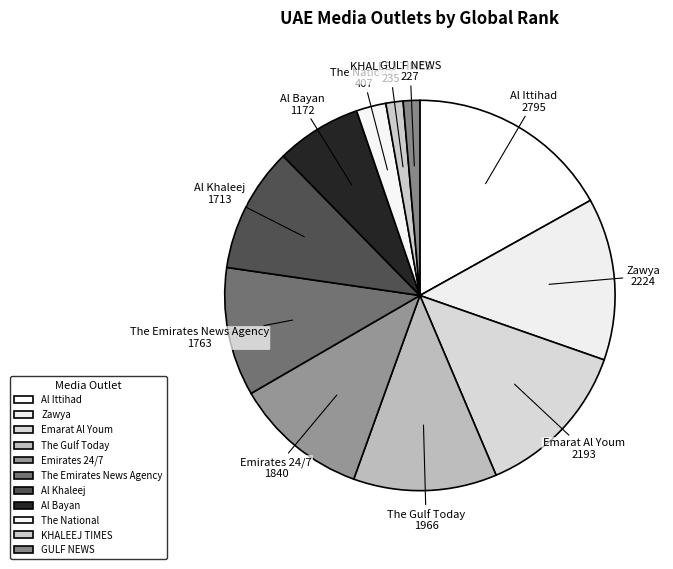

Is it true that Al Khaleej is 20% of the pie?

False